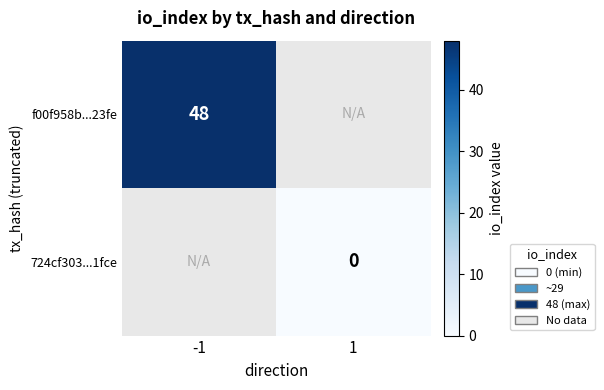

The f00f958b...23fe series shows 48 at -1. True or false?

True